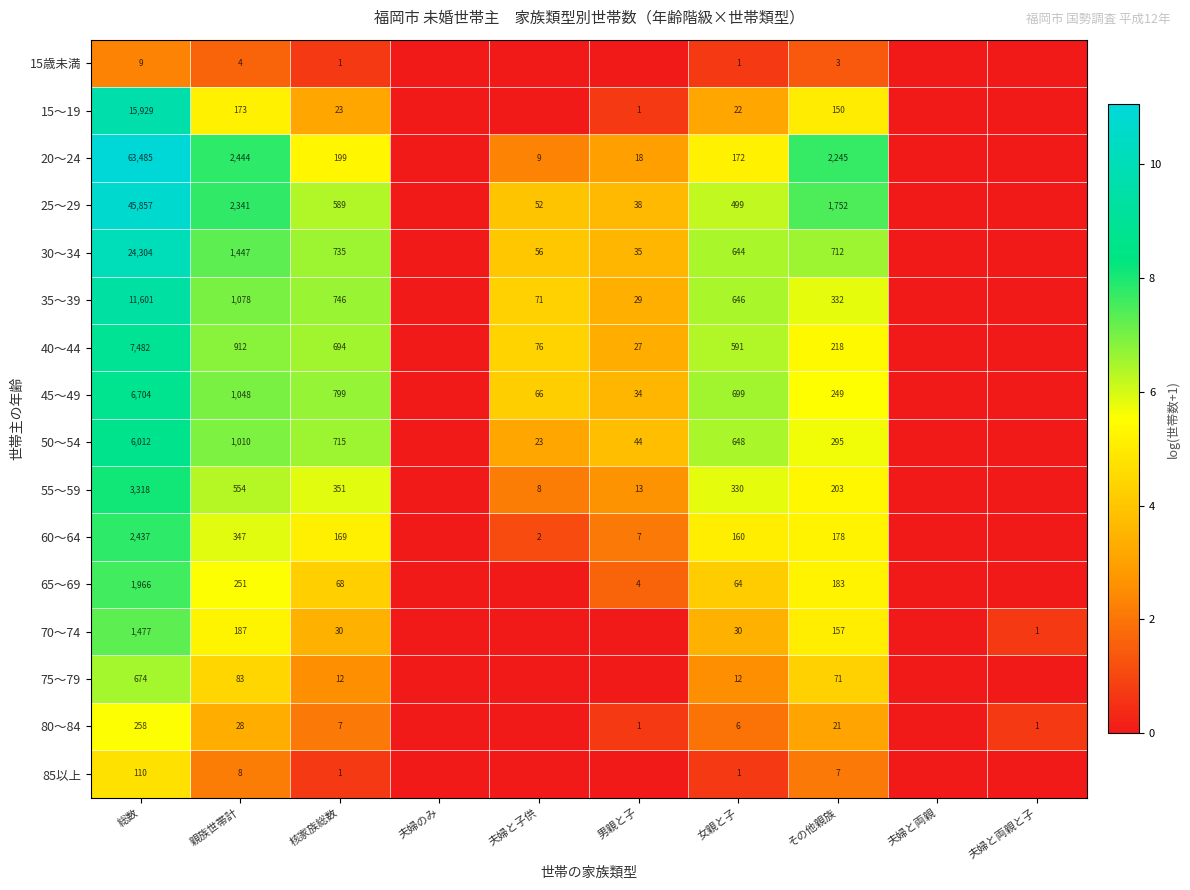

The 50～54 series shows 715 at 核家族総数. True or false?

True